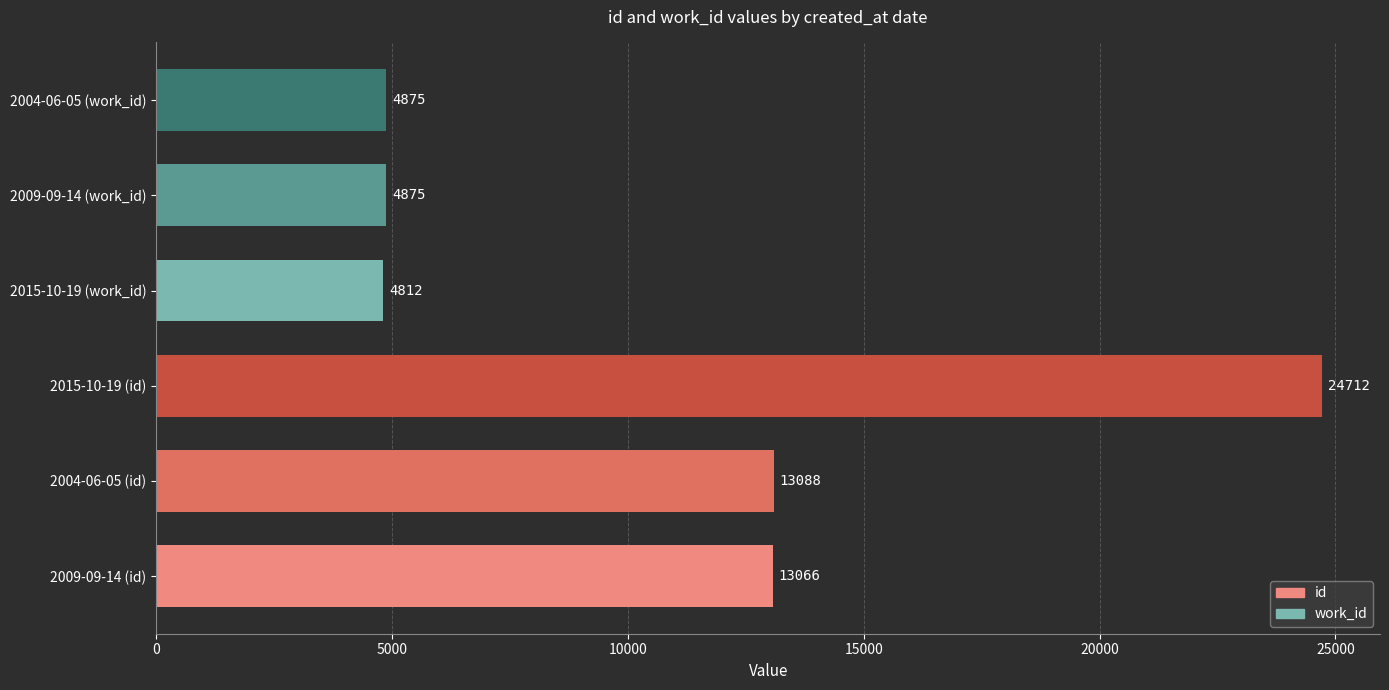

What is the difference between the values at 2004-06-05 (work_id) and 2015-10-19 (id)?

19837